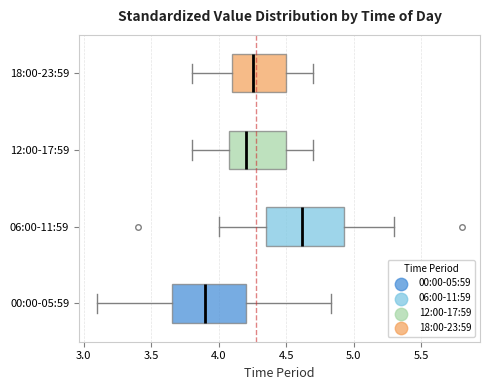

Reading bottom to top, read every box against the x-axis: the position of its median line, the range the box covers, and the ends of its whiskers. The values are not printed on the chart, so give them approximately, as read against the axis.

00:00-05:59: median 3.90, box 3.65 to 4.20, whiskers 3.10 to 4.85
06:00-11:59: median 4.60, box 4.35 to 4.95, whiskers 4.00 to 5.30
12:00-17:59: median 4.20, box 4.10 to 4.50, whiskers 3.80 to 4.70
18:00-23:59: median 4.25, box 4.10 to 4.50, whiskers 3.80 to 4.70